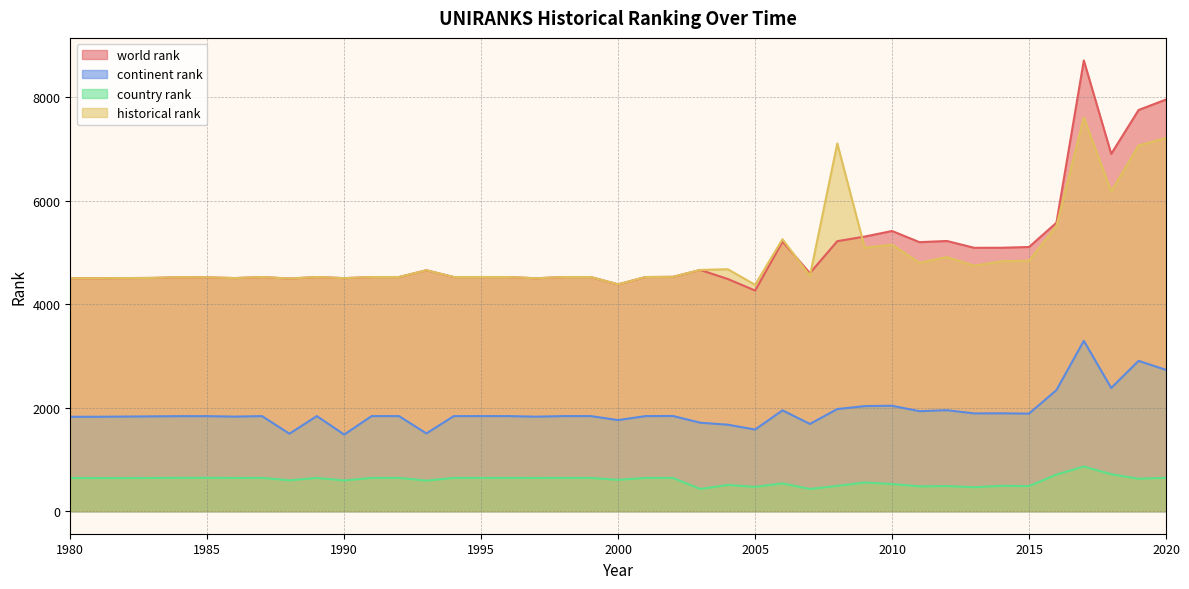

Which label corresponds to the smallest value in the chart?

2003